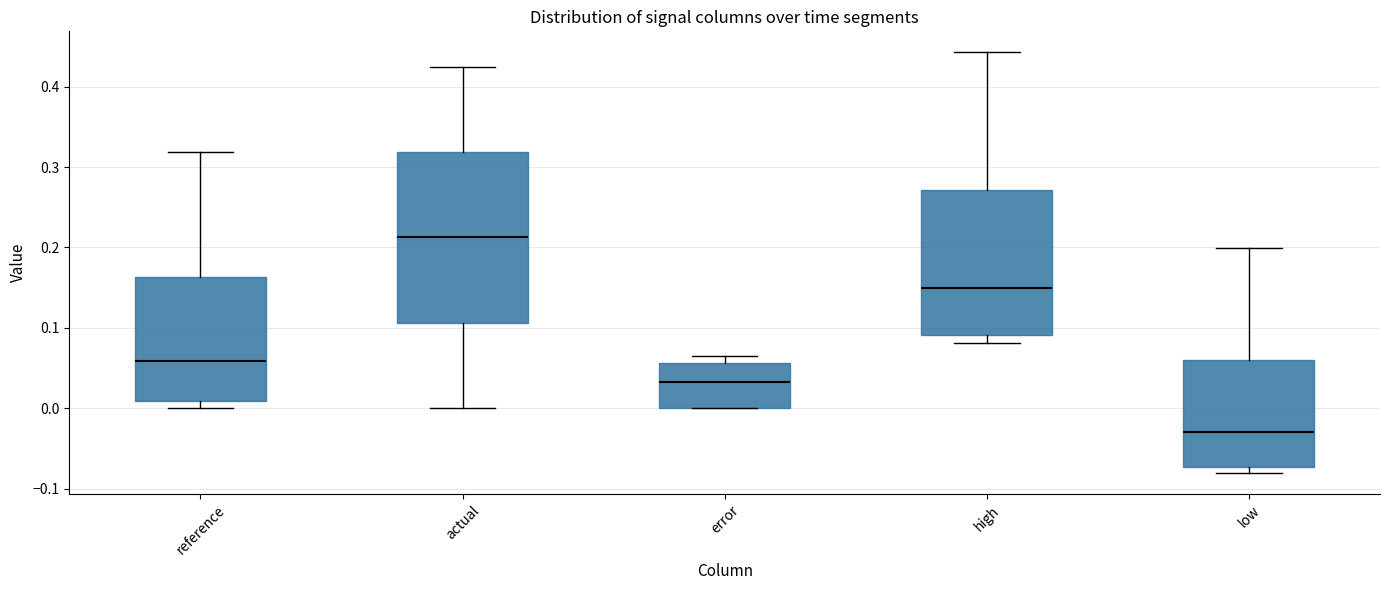

Comparing the boxes themselves (not the whiskers), which one is the tallest?

actual